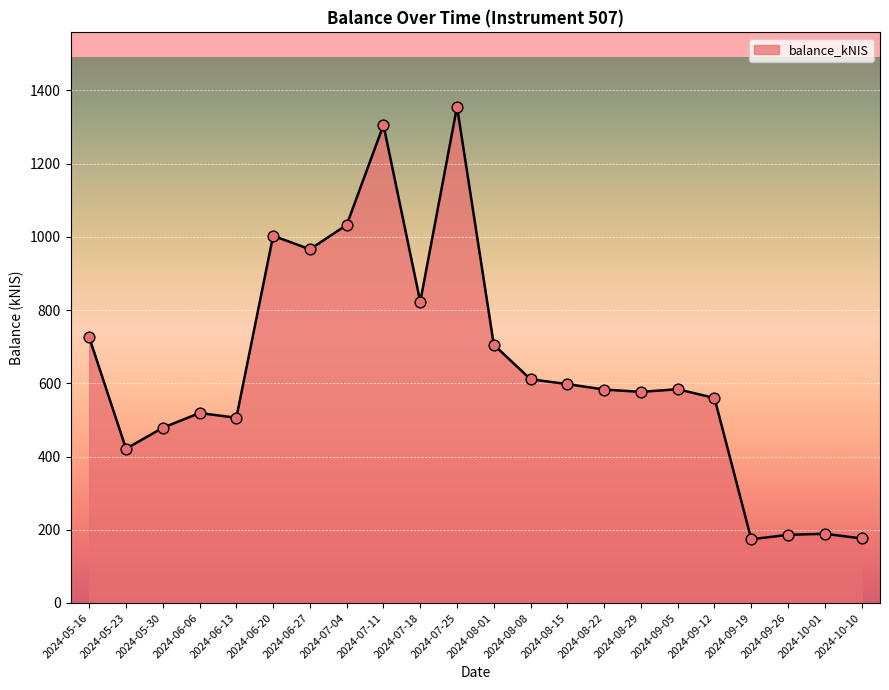

Which has a higher value, 2024-05-16 or 2024-09-12?

2024-05-16